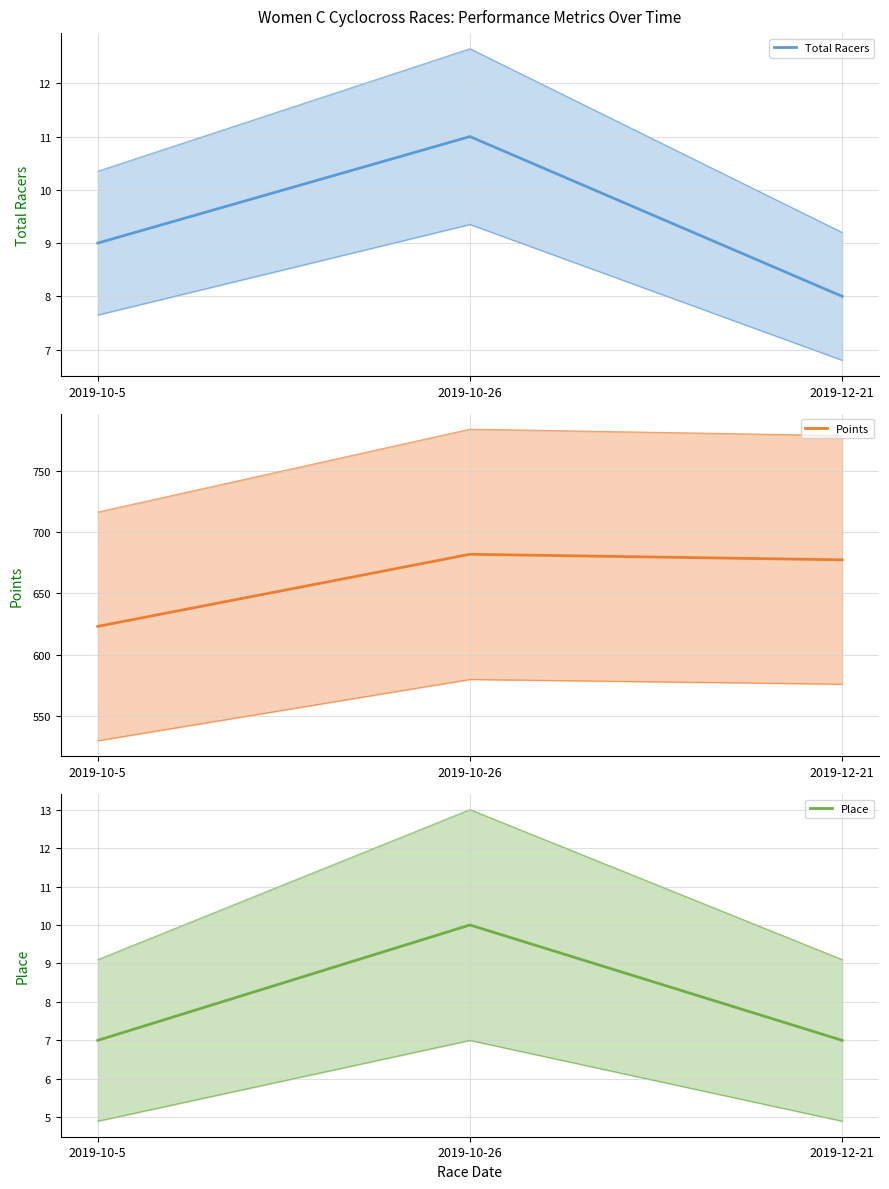

What are all the series names shown in the legend?

Total Racers, Points, Place